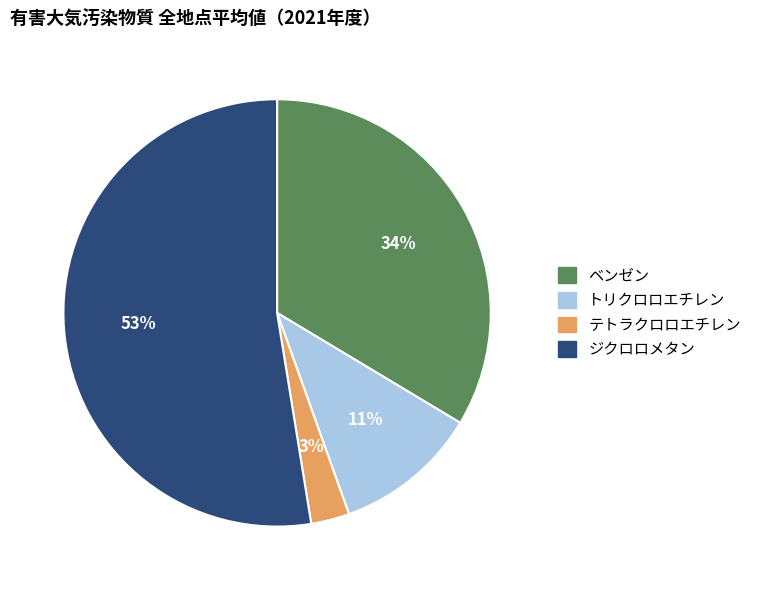

Does ジクロロメタン represent more than half of the total?

Yes